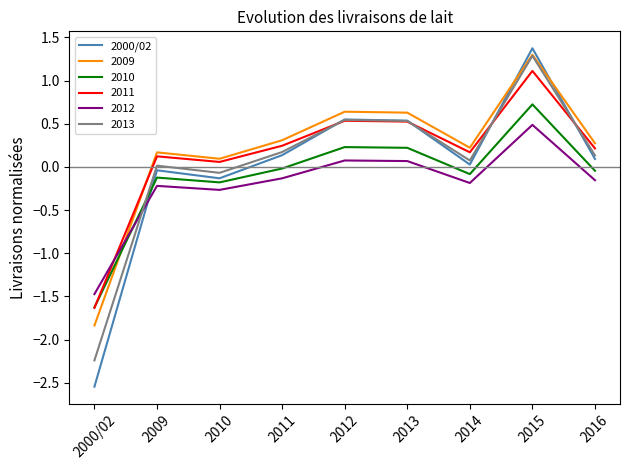

Which series has the largest range (max minus min)?

2000/02